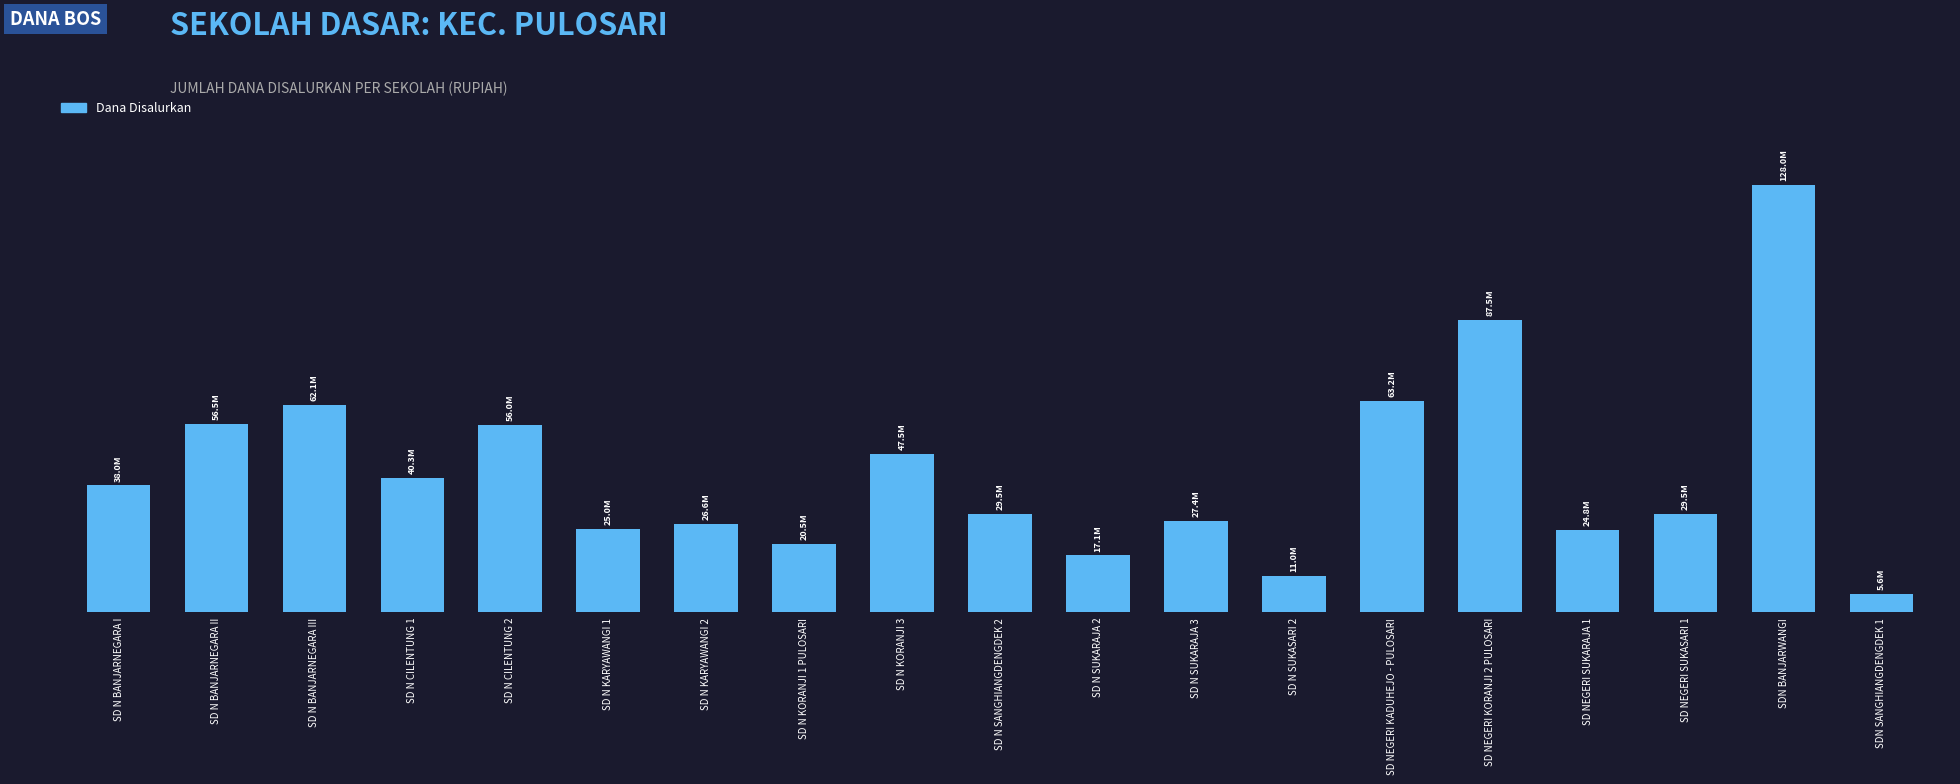

At which label does the data first exceed 29475000?

SD N BANJARNEGARA I